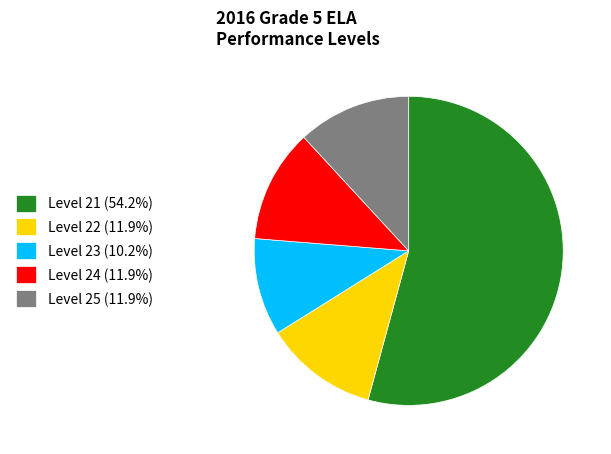

Combined, do Level 25 (11.9%) and Level 21 (54.2%) account for over 50%?

Yes